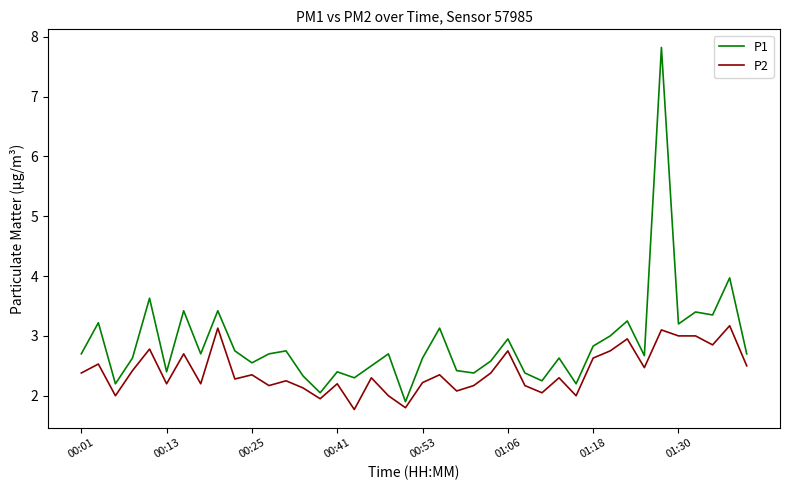

Which series has the largest total across all categories?

P1